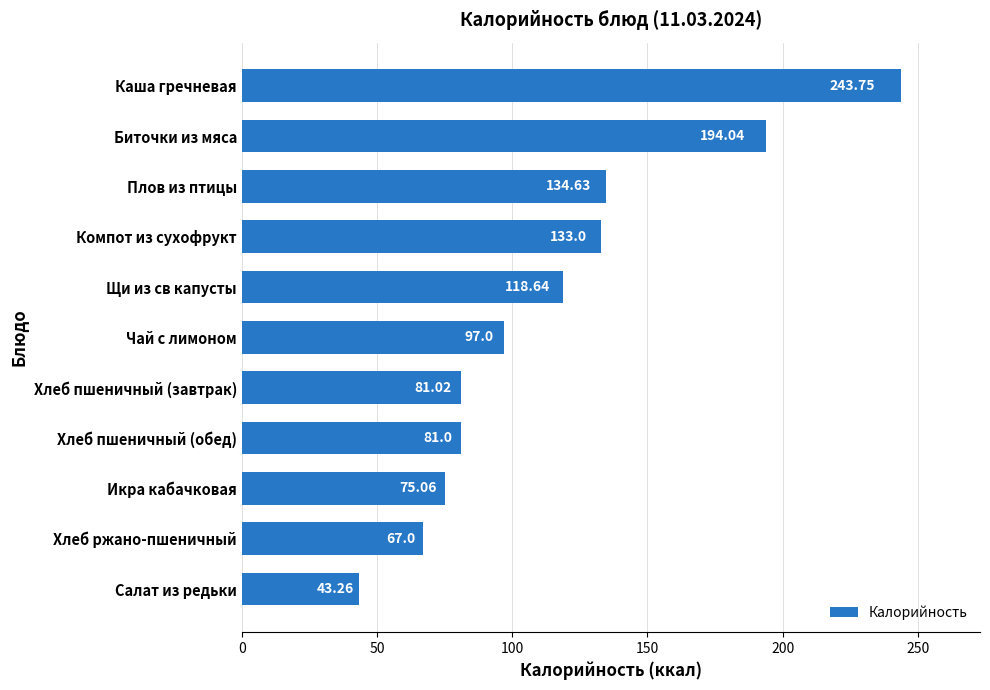

At which label is the value closest to 143?

Плов из птицы